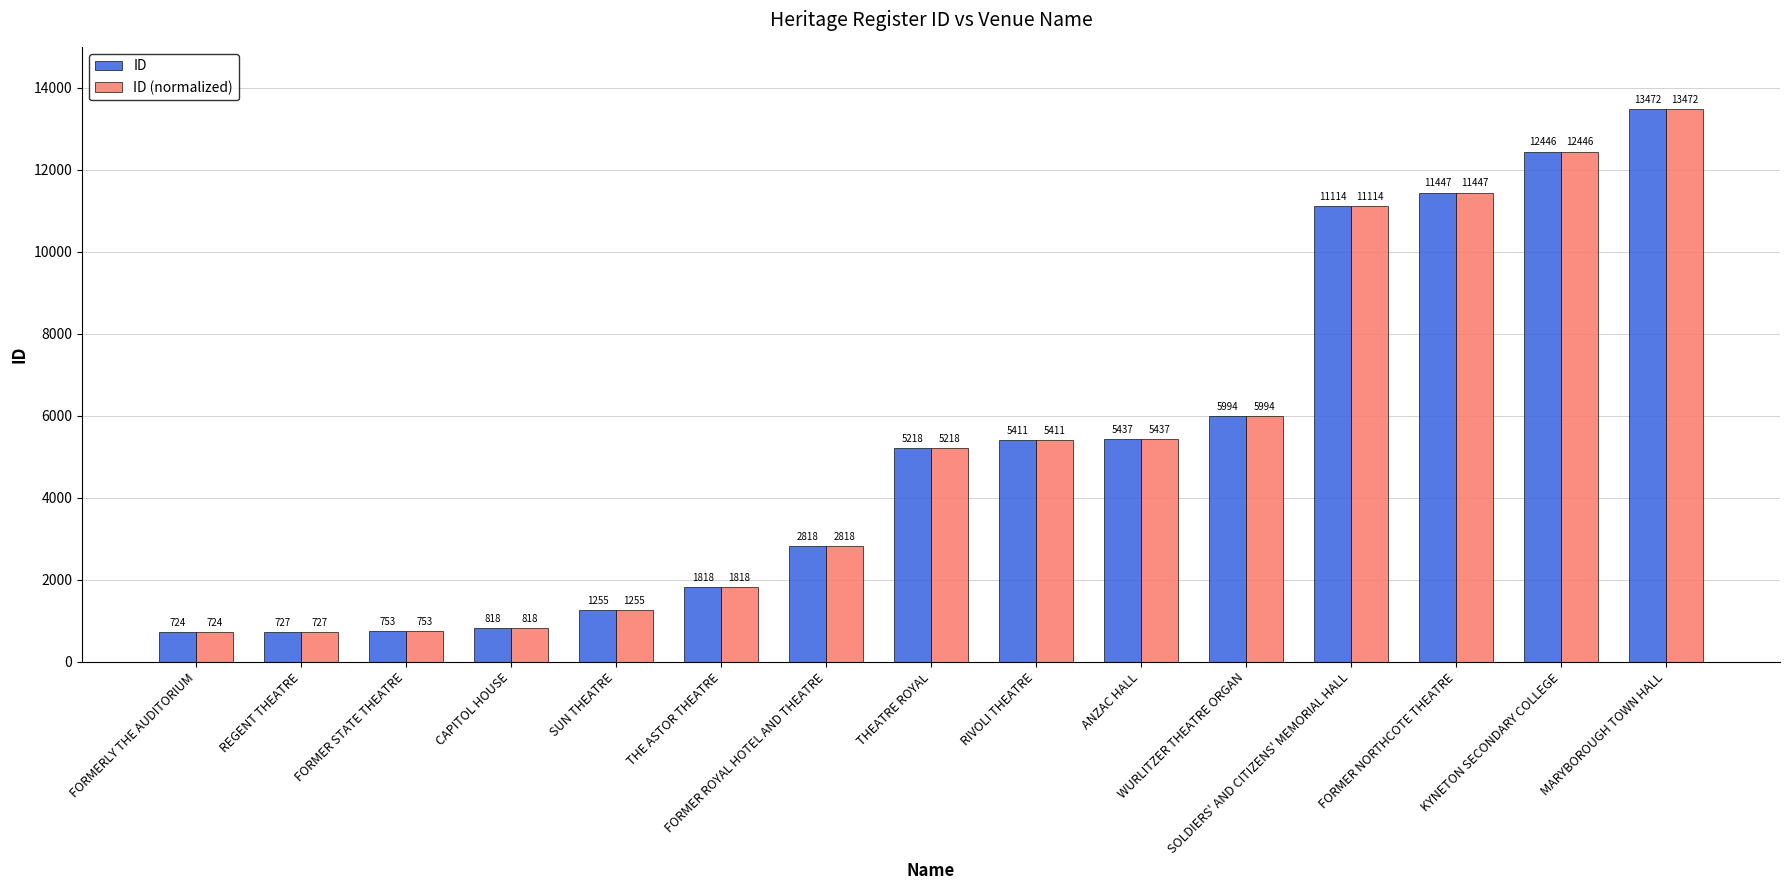

How many data points in ID are less than 5218?

7